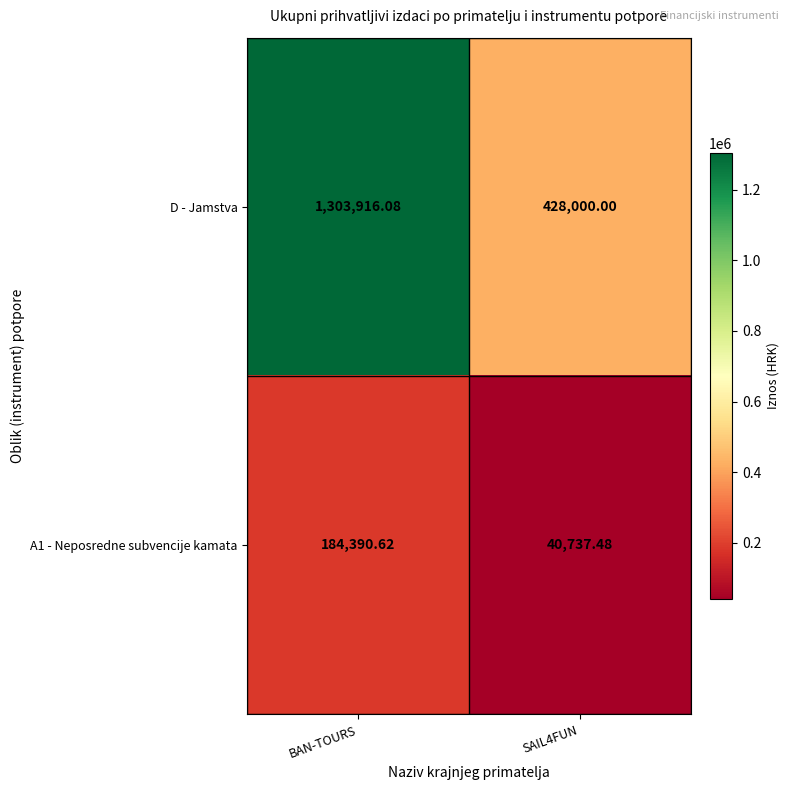

Which series has the largest total across all categories?

D - Jamstva